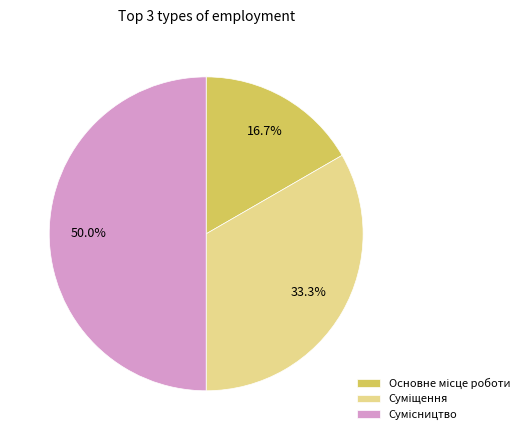

Which slice is the largest?

Сумісництво